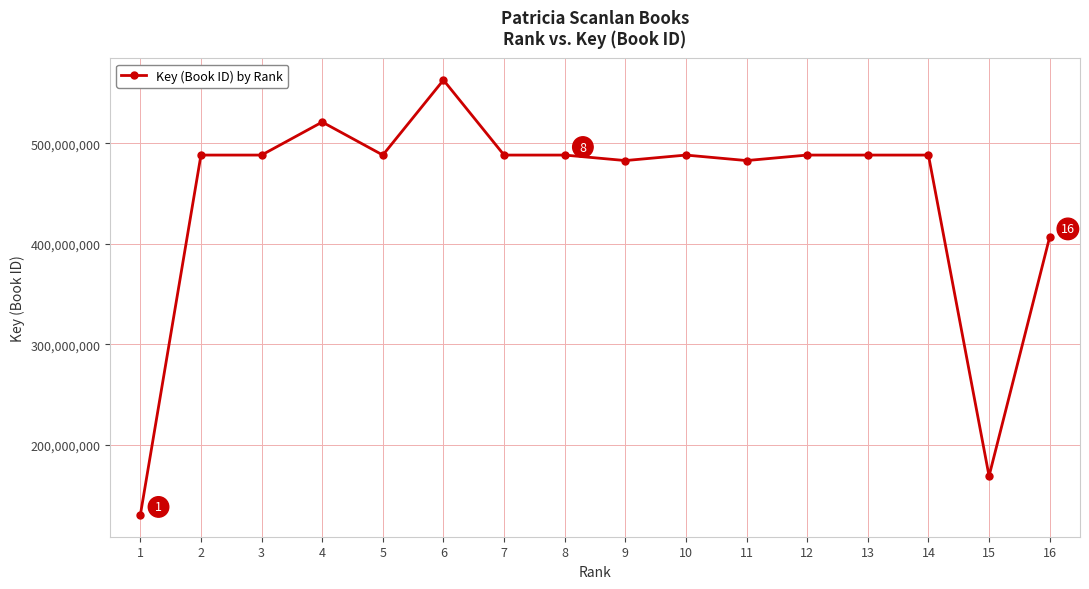

The value at 5 is 488169307. True or false?

True